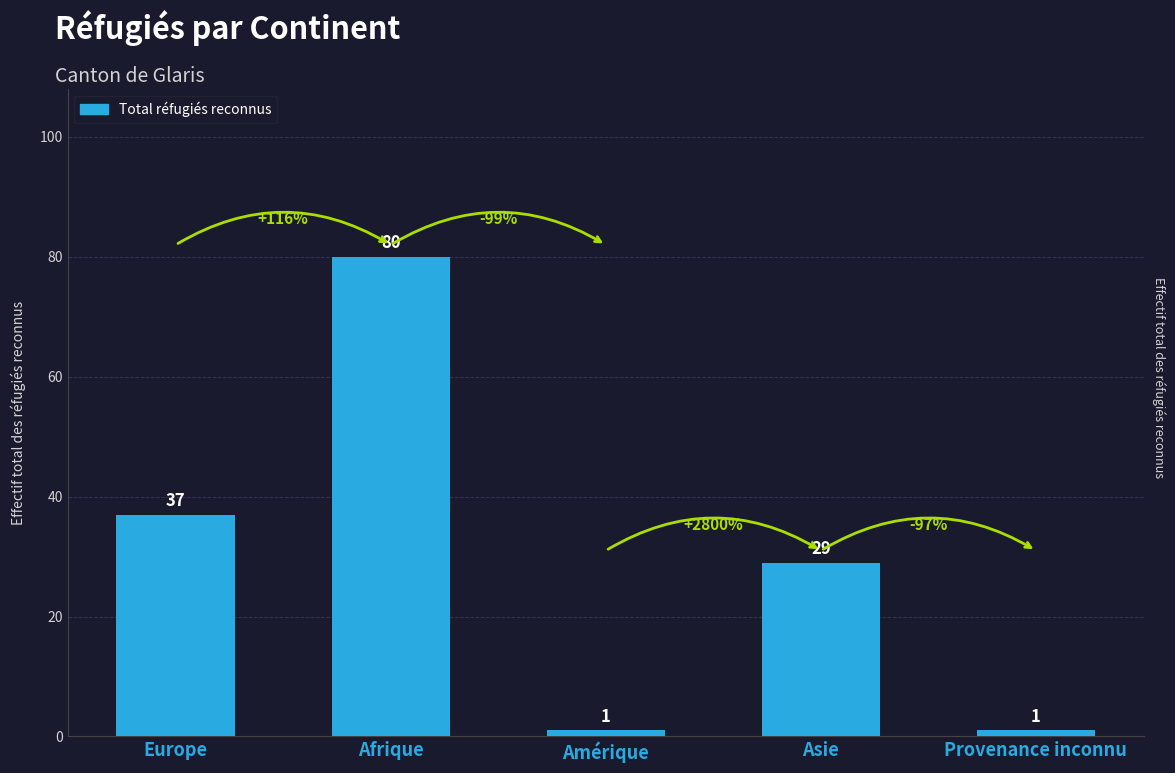

What is the sum of the values at Provenance inconnu and Amérique?

2